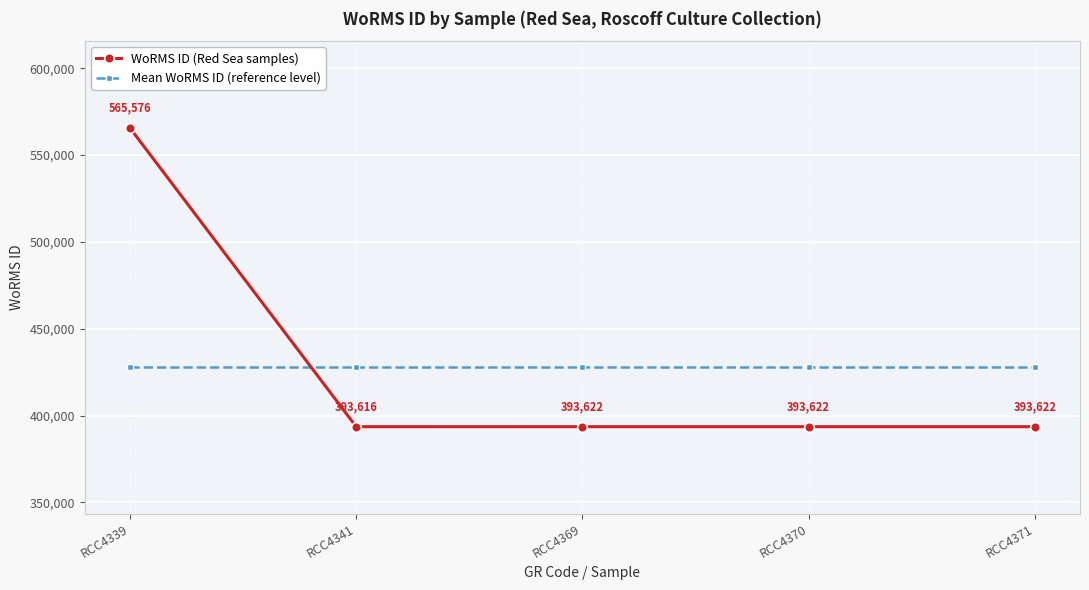

What are all the series names shown in the legend?

WoRMS ID (Red Sea samples), Mean WoRMS ID (reference level)